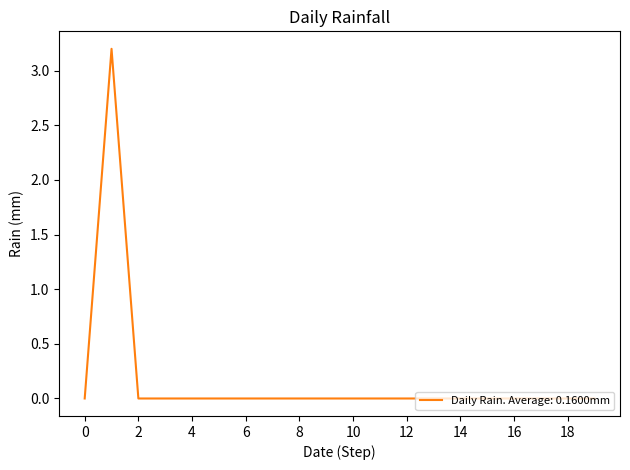

Count the values in the range 0 to 1.

19